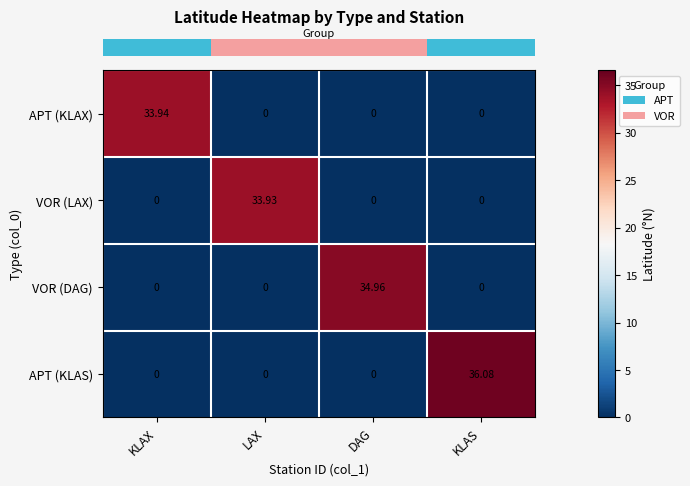

Which category has the highest value in the VOR (LAX) series?

LAX